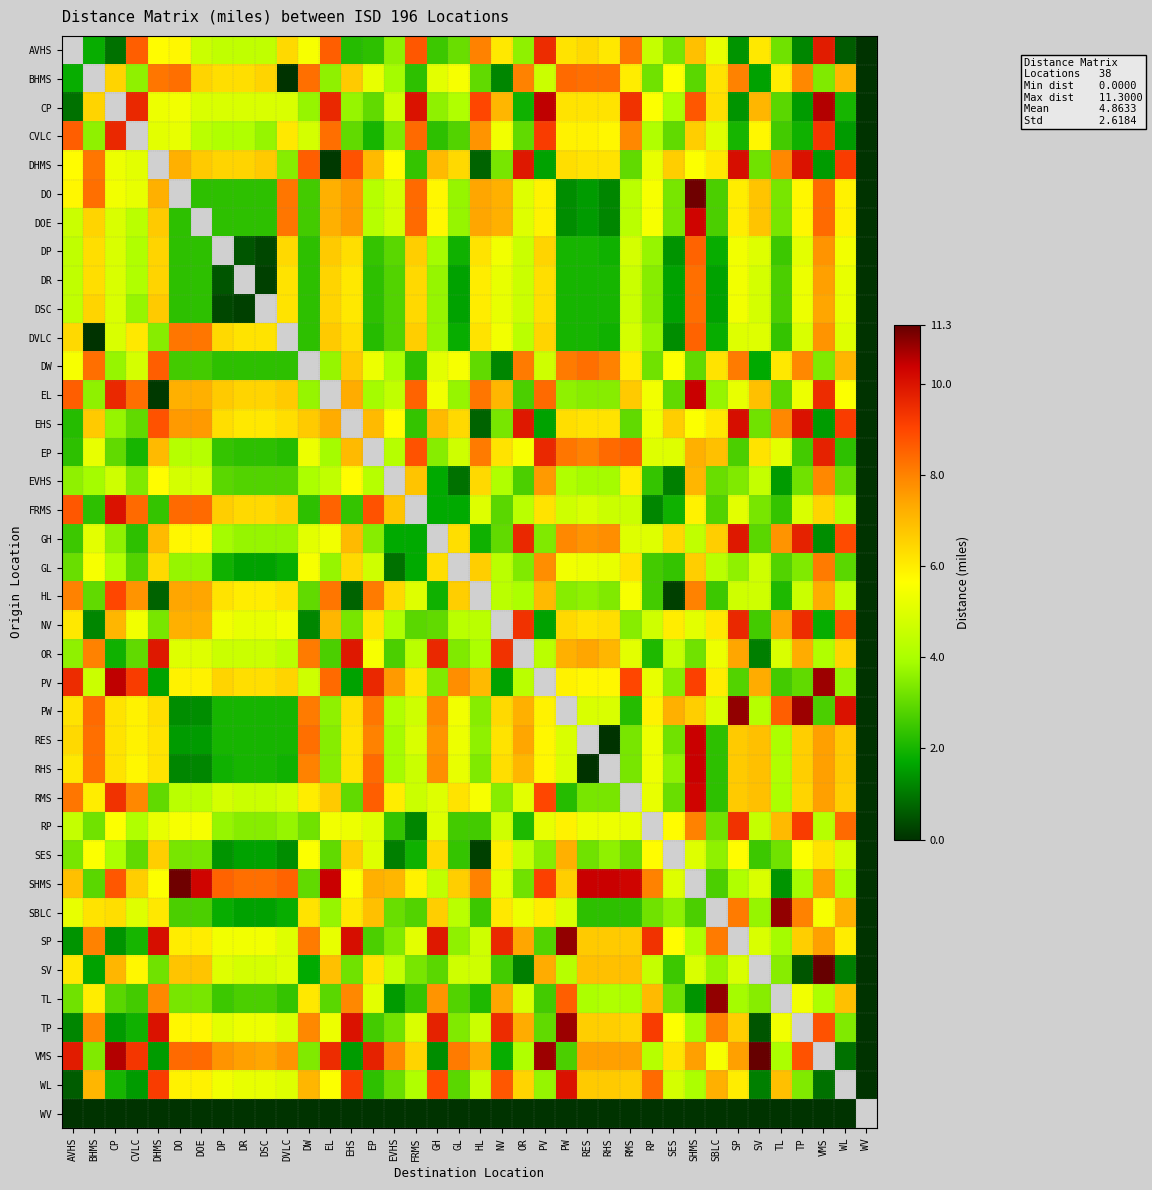

True or false: SHMS has a value of 4.9 at DO.

False